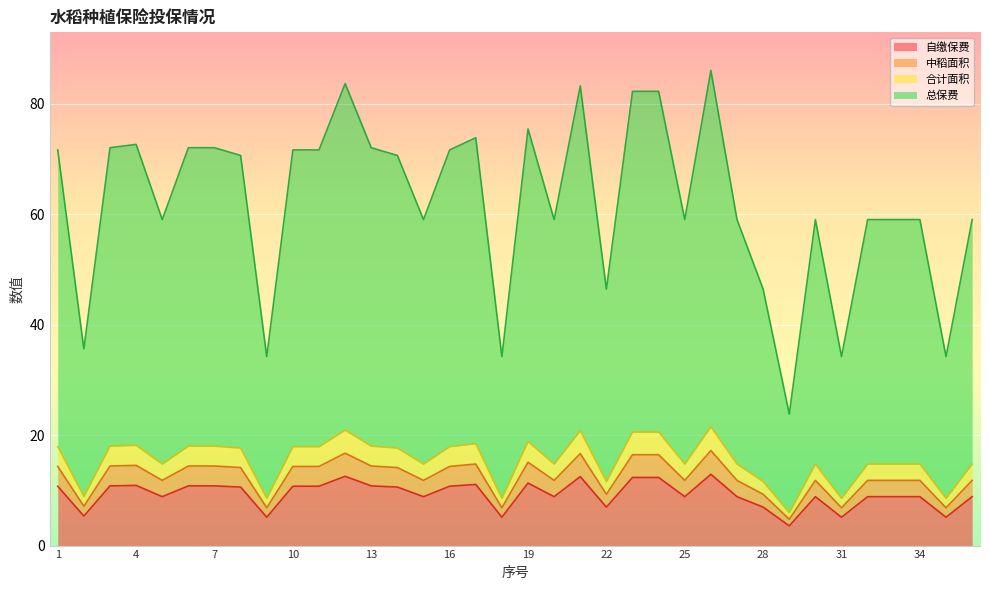

What is the spread (max minus min) of values at 24?

69.9